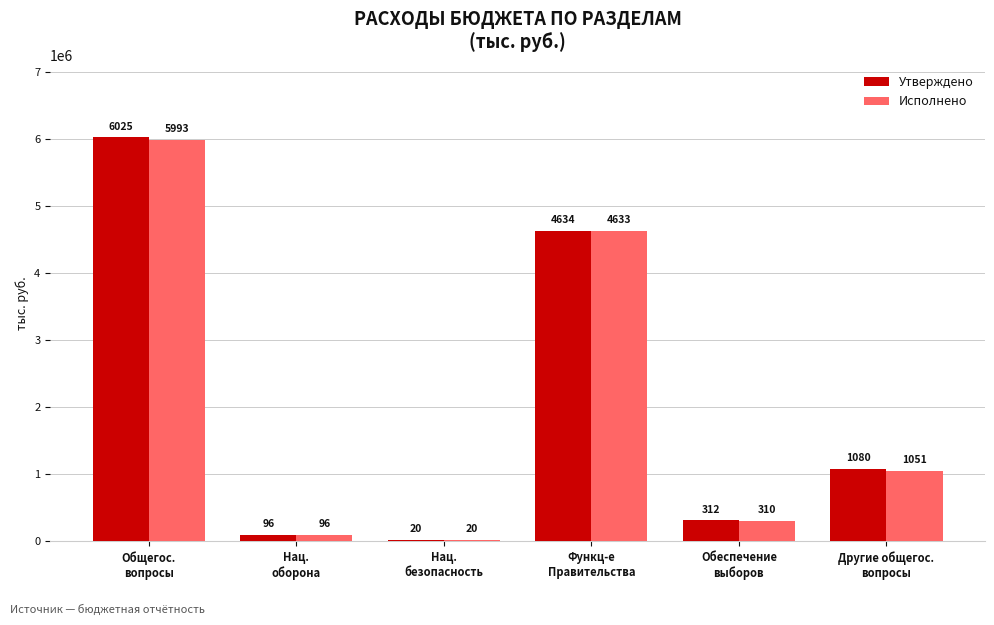

Which series has the largest range (max minus min)?

Утверждено